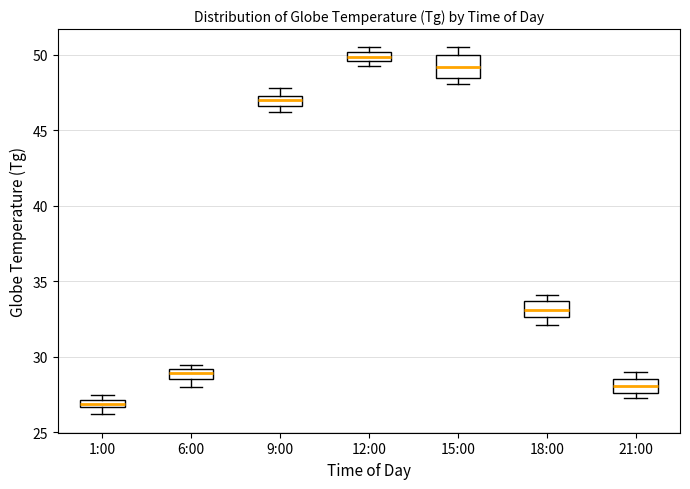

Where does the upper whisker of the box for 15:00 end on the y-axis? The values are not printed on the chart, so give them approximately, as read against the axis.

50.5